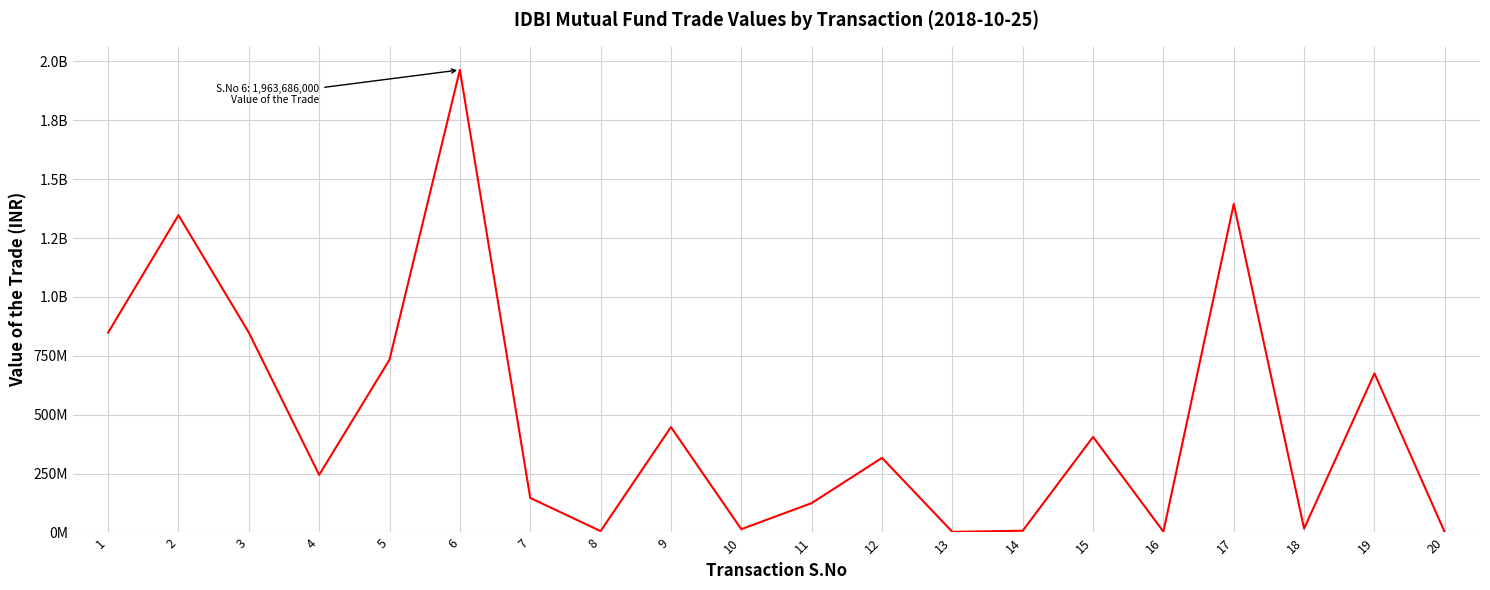

Does the chart display data point markers on the line(s)?

No